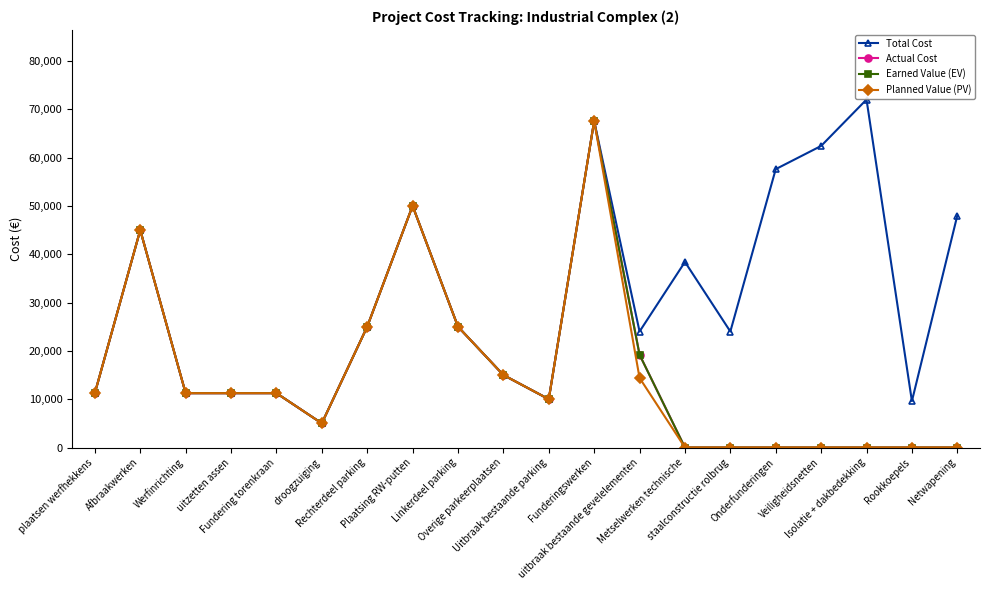

Which series has the largest total across all categories?

Total Cost